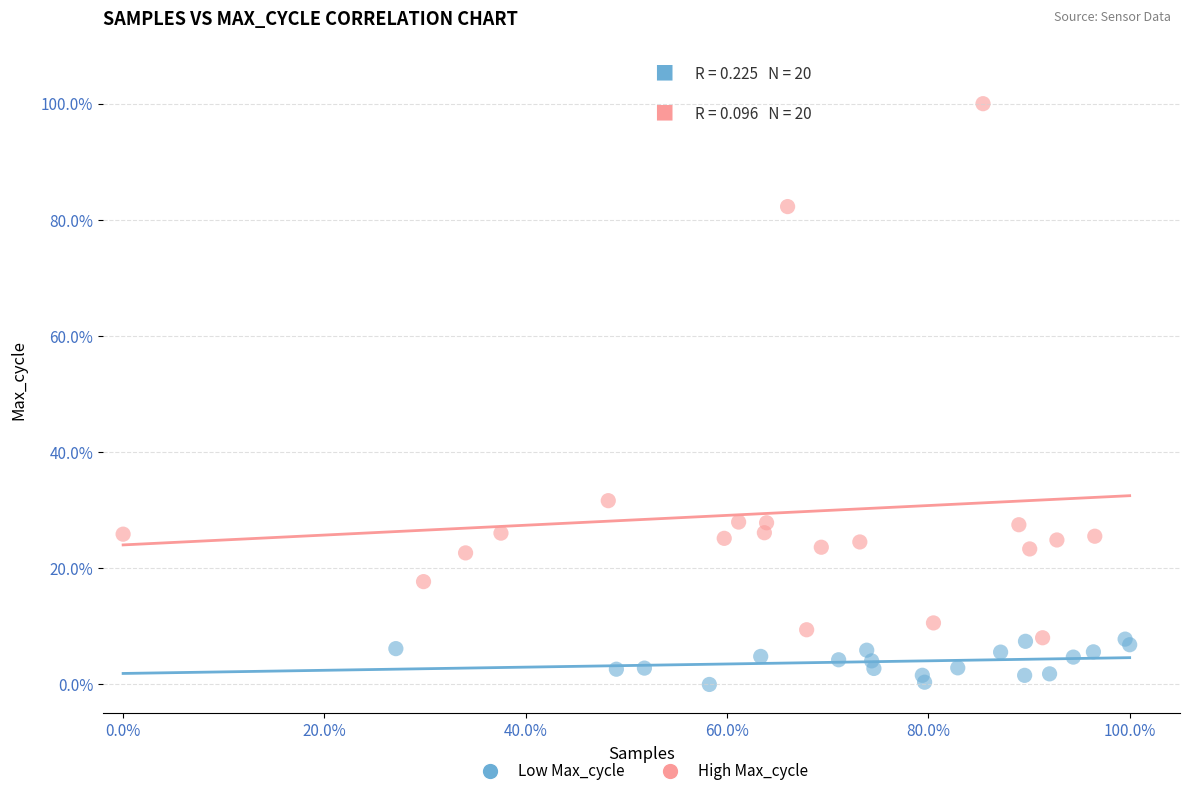

Which series reaches the maximum Y coordinate?

High Max_cycle